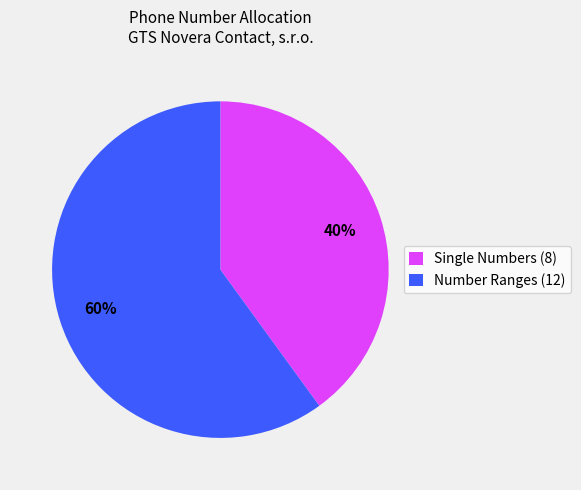

Is there any slice that represents more than half of the pie?

Yes